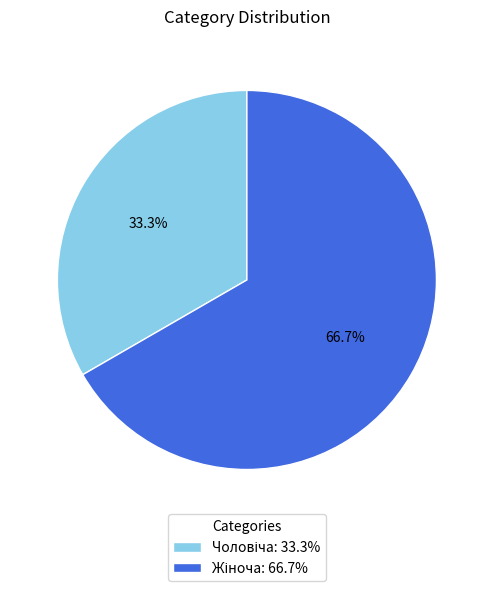

Does any single category account for the majority?

Yes